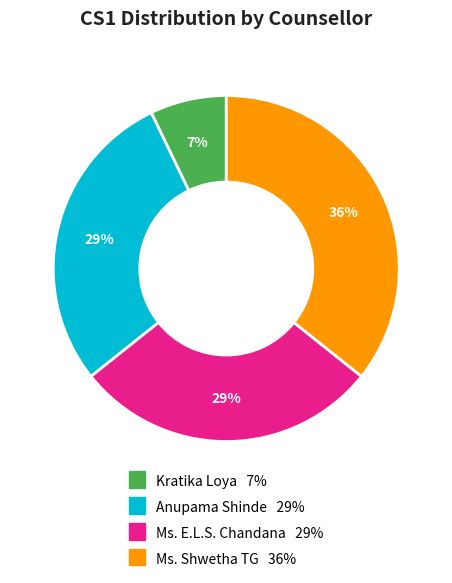

To the nearest percent, what is the difference between the Ms. Shwetha TG and Kratika Loya slice percentages?

29%